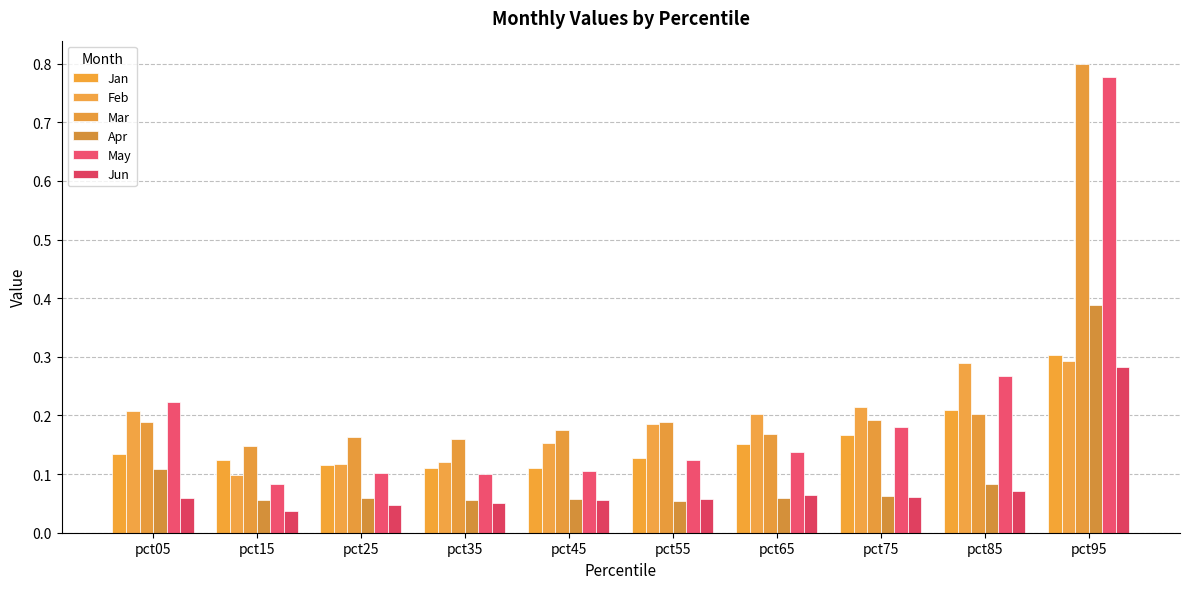

How many Jun values are between 0 and 1?

10